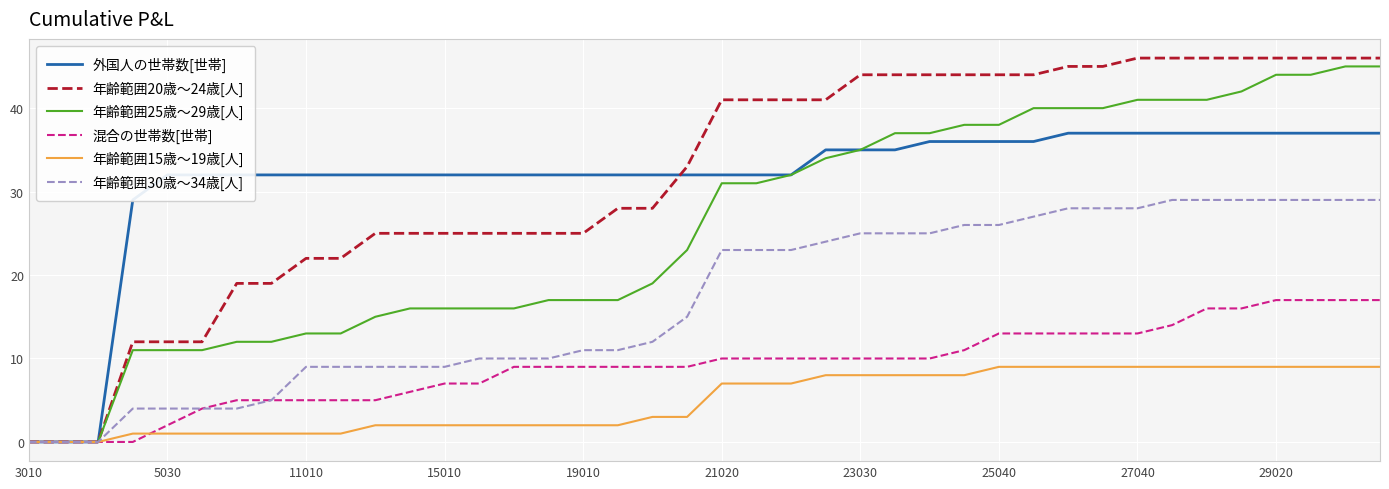

What is the greatest value displayed?

46